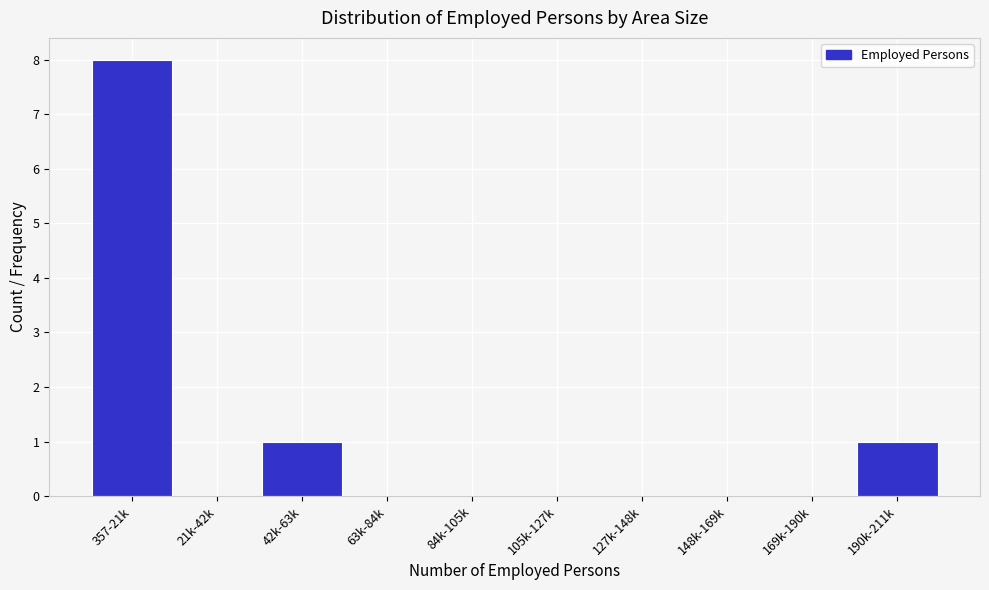

Reading left to right, what are all the values shown in this chart?

357-21k=8	21k-42k=0	42k-63k=1	63k-84k=0	84k-105k=0	105k-127k=0	127k-148k=0	148k-169k=0	169k-190k=0	190k-211k=1